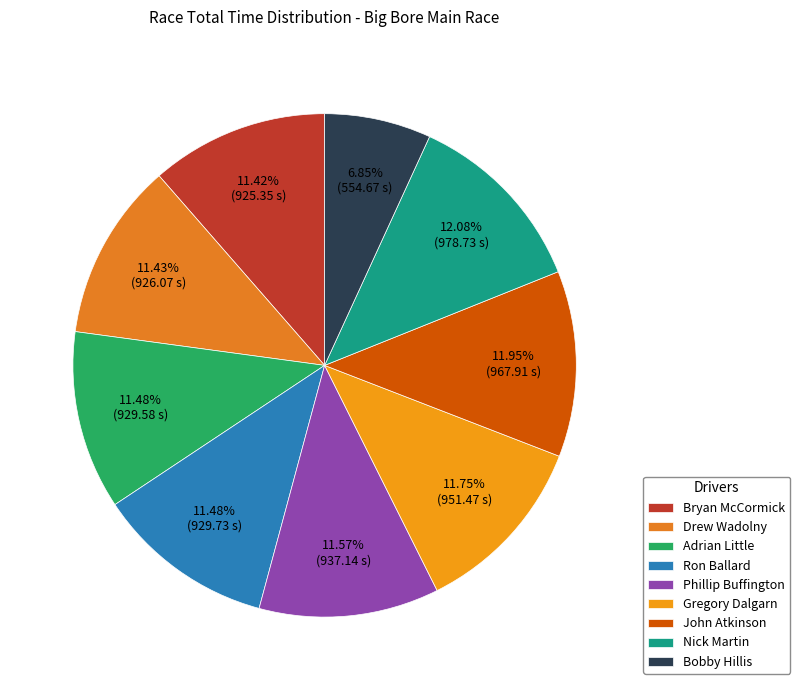

True or false: Adrian Little accounts for 11% of the total.

True